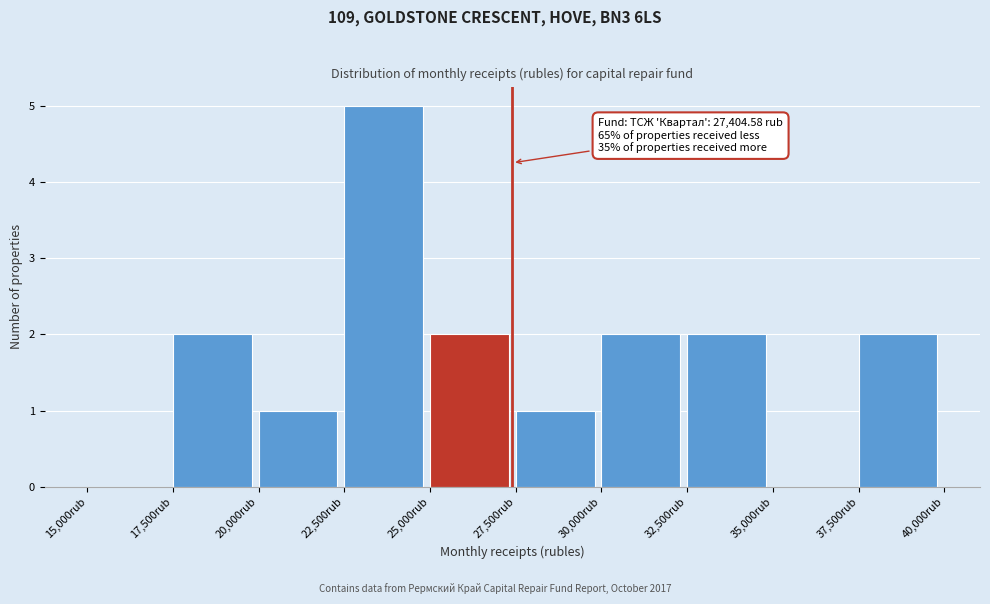

Which range on the x-axis has the tallest bar?

22500 to 25000